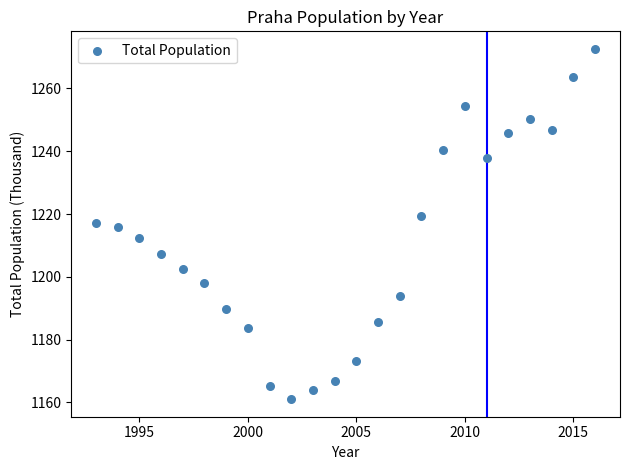

What is the range of X values (max minus min)?

23.0